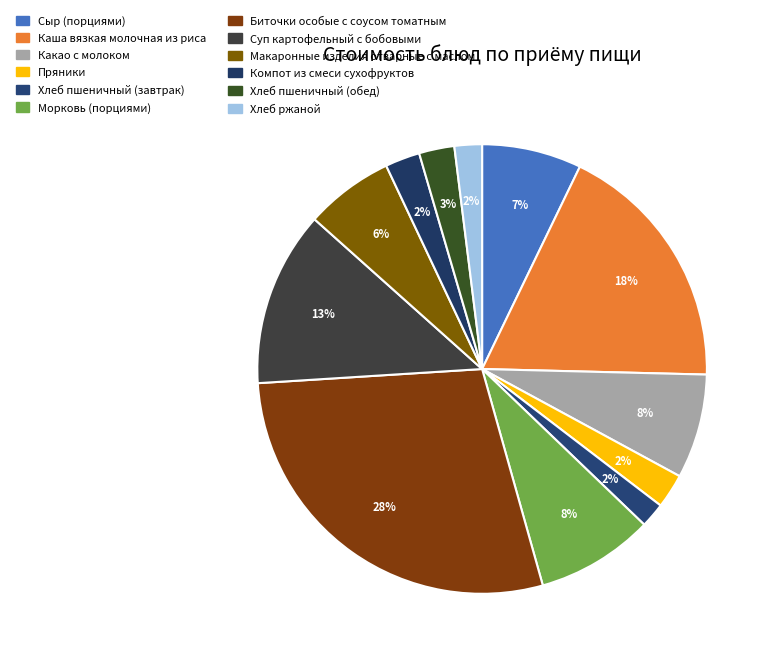

What percentage is NOT represented by Макаронные изделия отварные с маслом?

93.6%